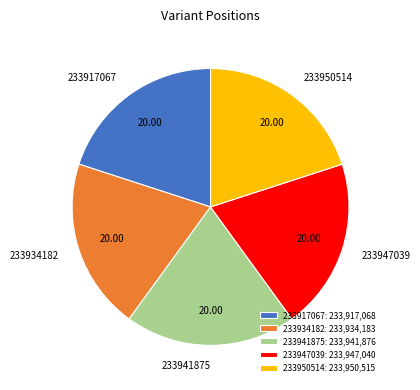

Is there a majority slice in this chart?

No